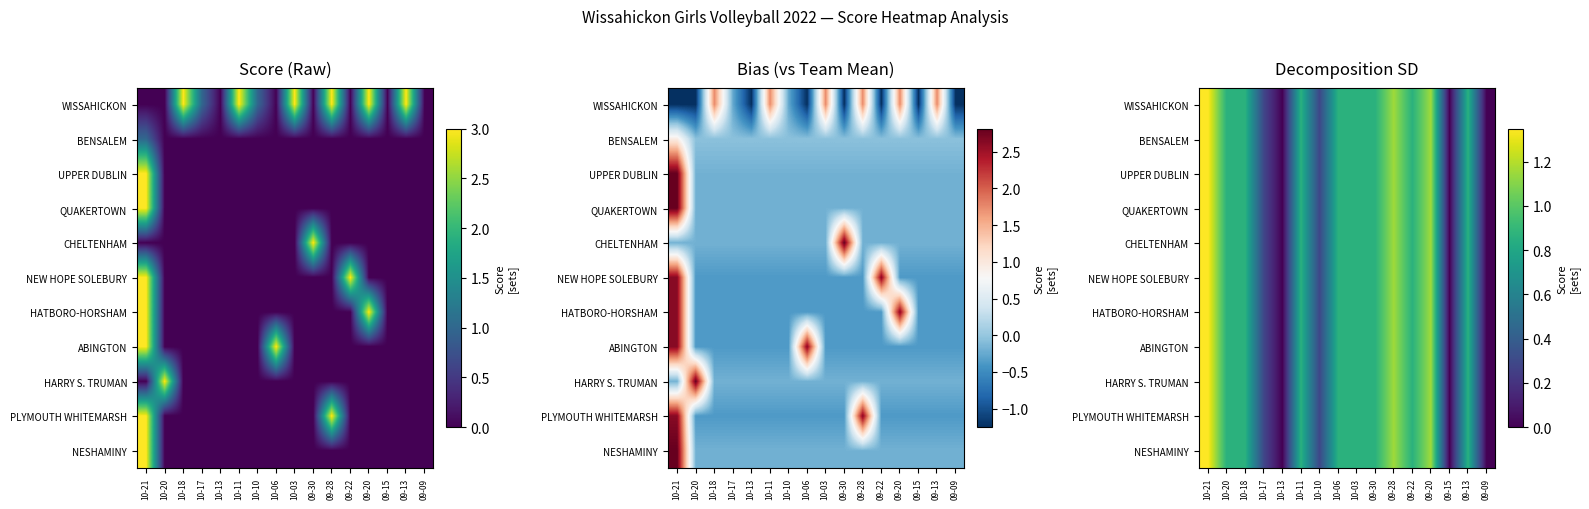

Rank the categories by NESHAMINY value from lowest to highest.

10-13, 09-15, 09-09, 10-17, 10-10, 10-20, 10-06, 09-30, 09-22, 10-18, 10-11, 10-03, 09-13, 09-28, 09-20, 10-21